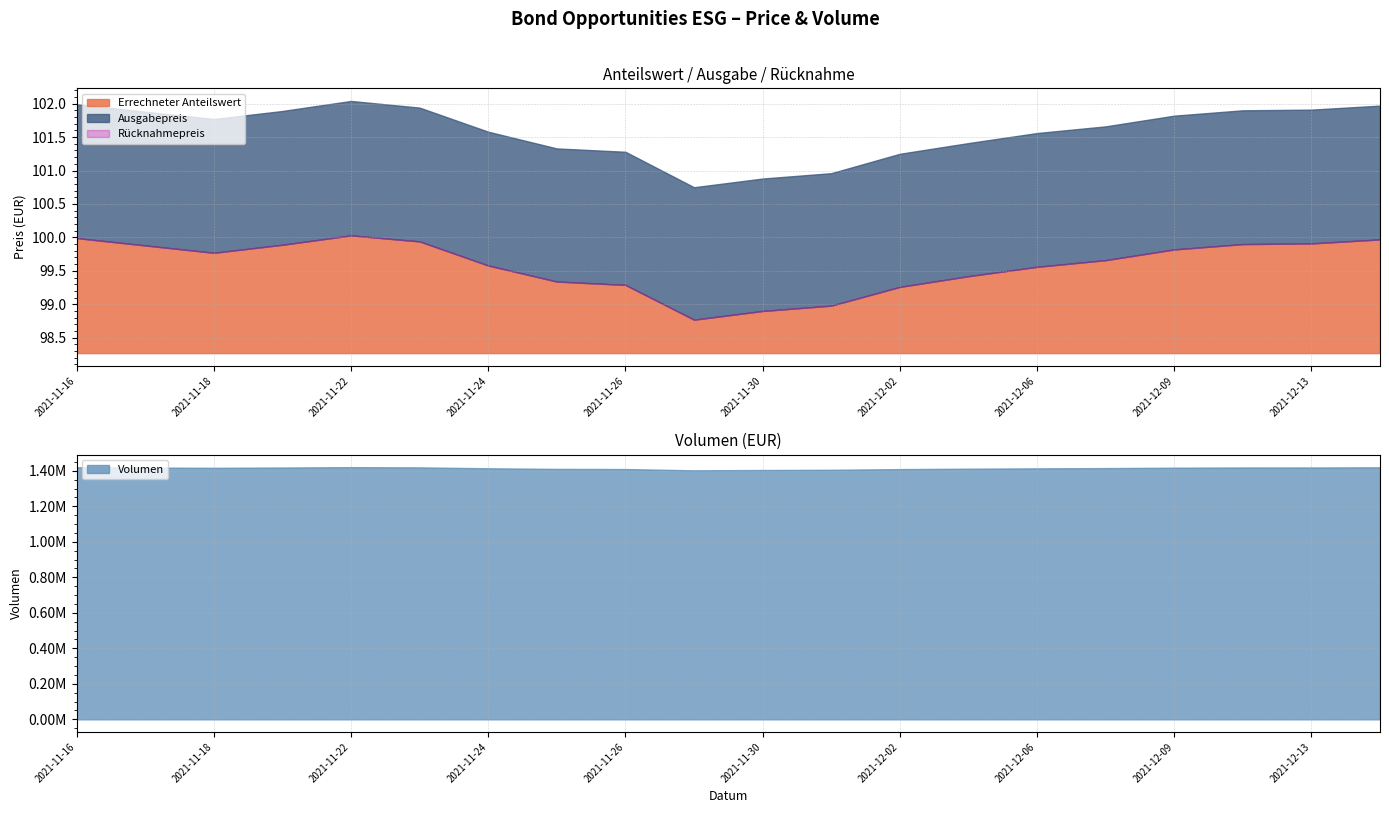

What are all the series names shown in the legend?

Errechneter Anteilswert, Ausgabepreis, Rücknahmepreis